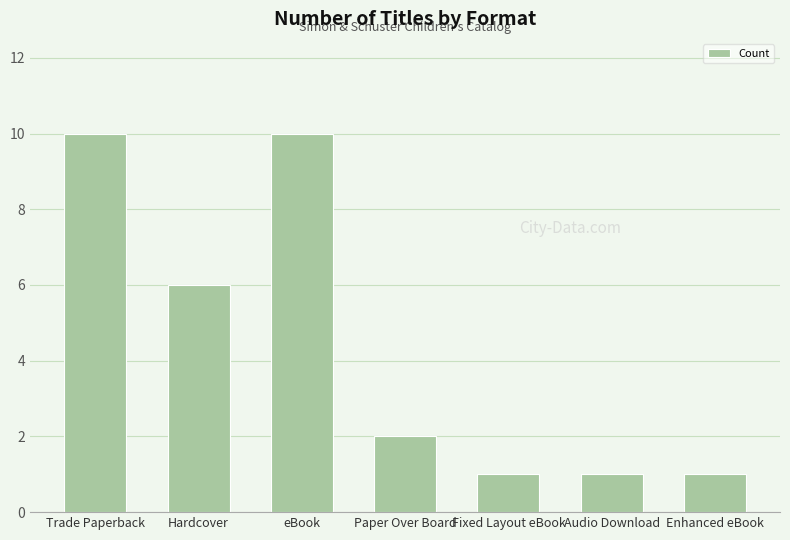

What is the change in value from Hardcover to eBook?

+4